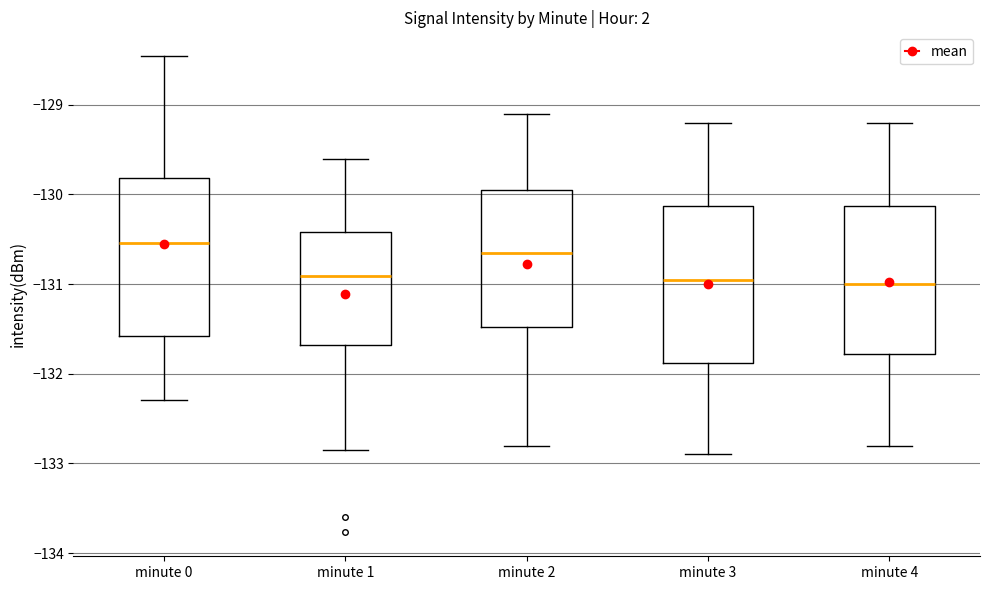

Which box has the highest median line?

minute 0